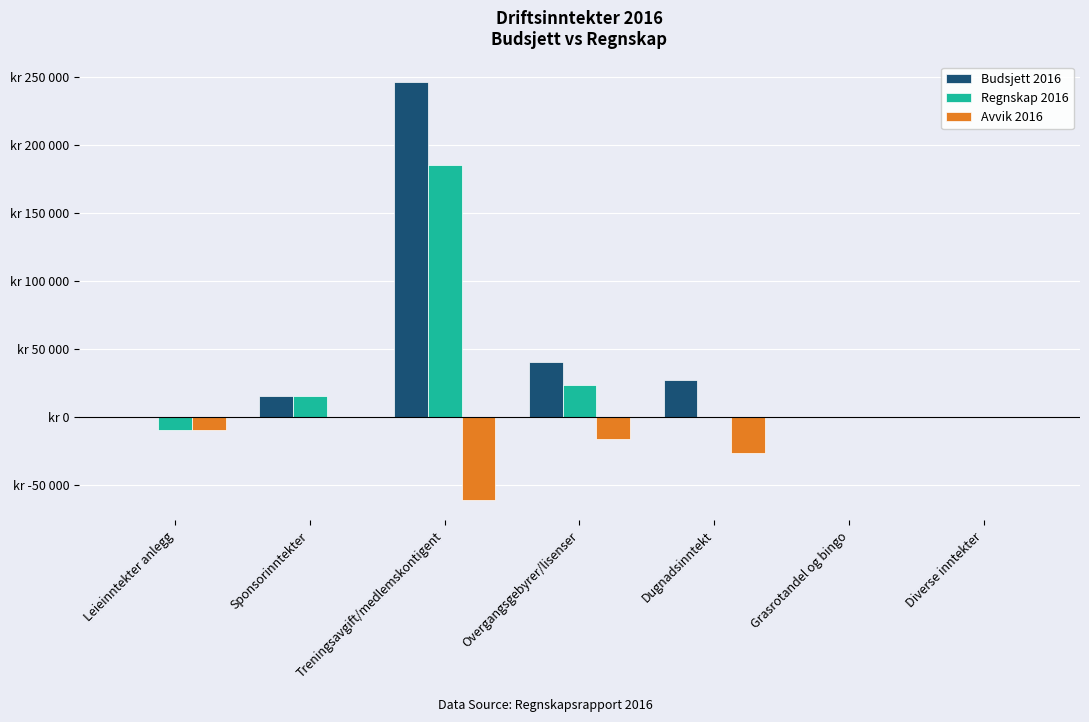

Where is Regnskap 2016 nearest to the value 87425?

Overgangsgebyrer/lisenser